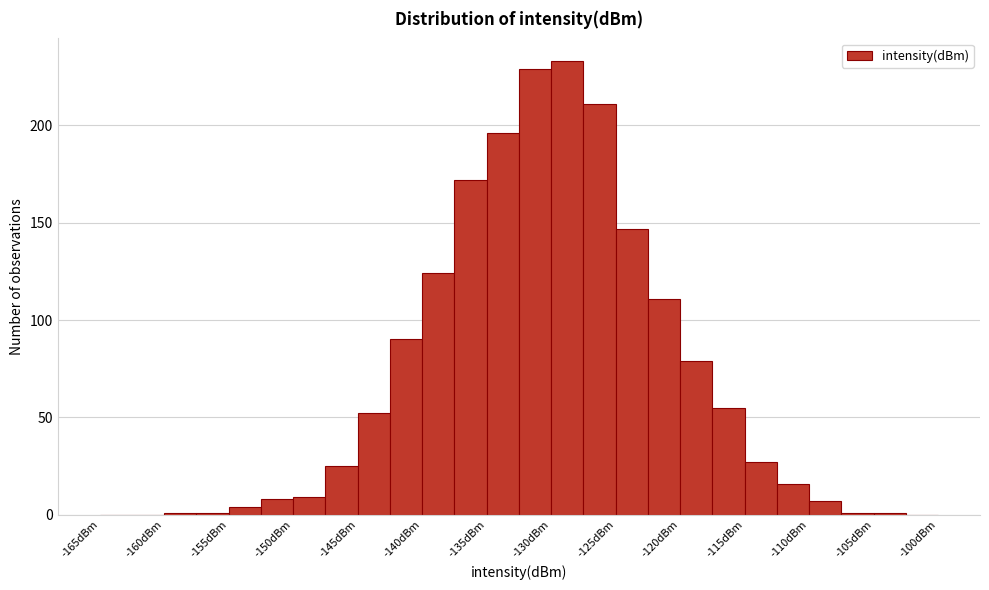

What is the height of the bar covering -110.0 to -107.5 on the x-axis? The values are not printed on the chart, so give them approximately, as read against the axis.

5